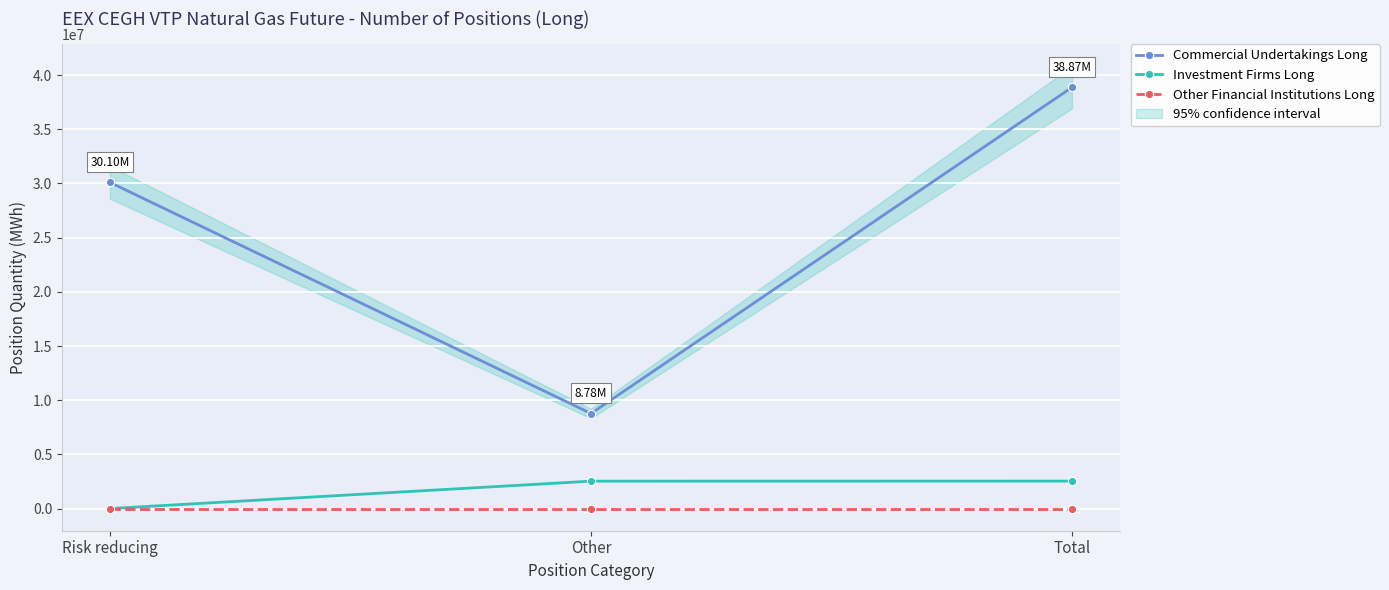

Which has a higher value, Other or Total?

Total